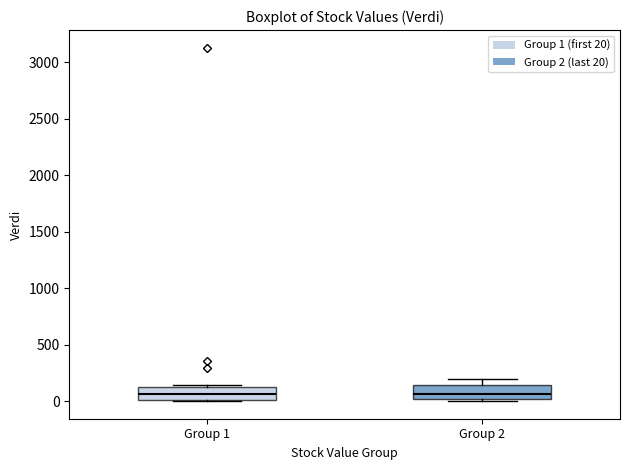

Reading left to right, read every box against the y-axis: the position of its median line, the range the box covers, and the ends of its whiskers. The values are not printed on the chart, so give them approximately, as read against the axis.

Group 1: median 50, box 0 to 100, whiskers 0 to 150
Group 2: median 50, box 0 to 150, whiskers 0 (just below the box's lower edge) to 200